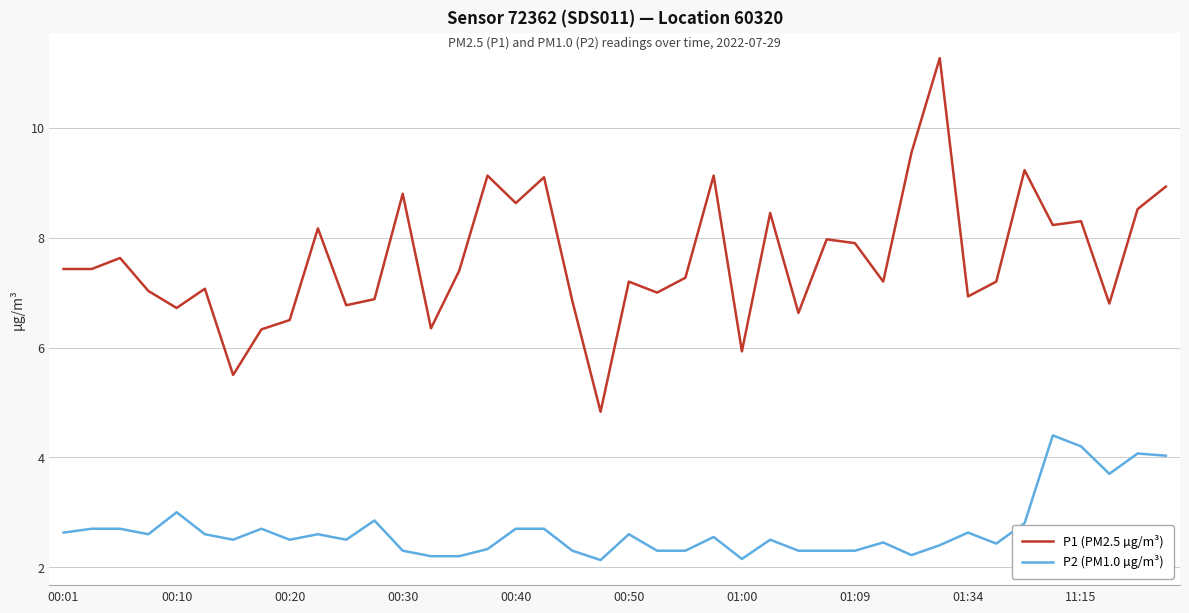

True or false: P1 (PM2.5 µg/m³) and P2 (PM1.0 µg/m³) intersect in this chart.

False